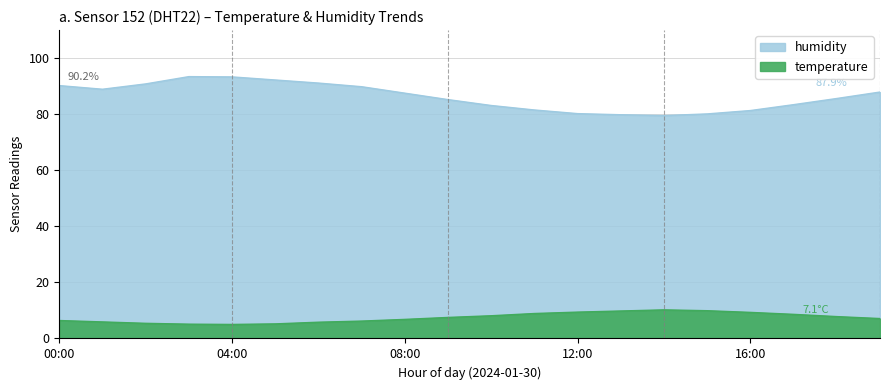

Where is the first local minimum for temperature?

04:00